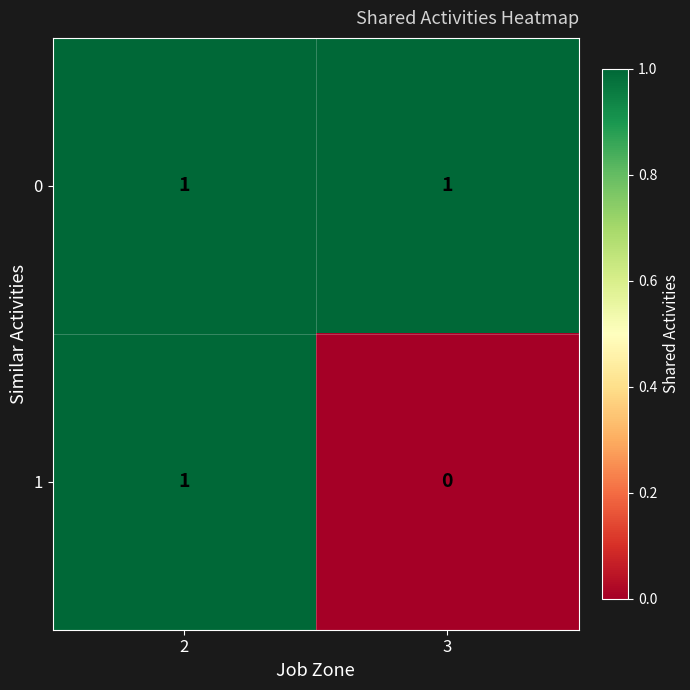

Which category has the lowest value across all series?

3